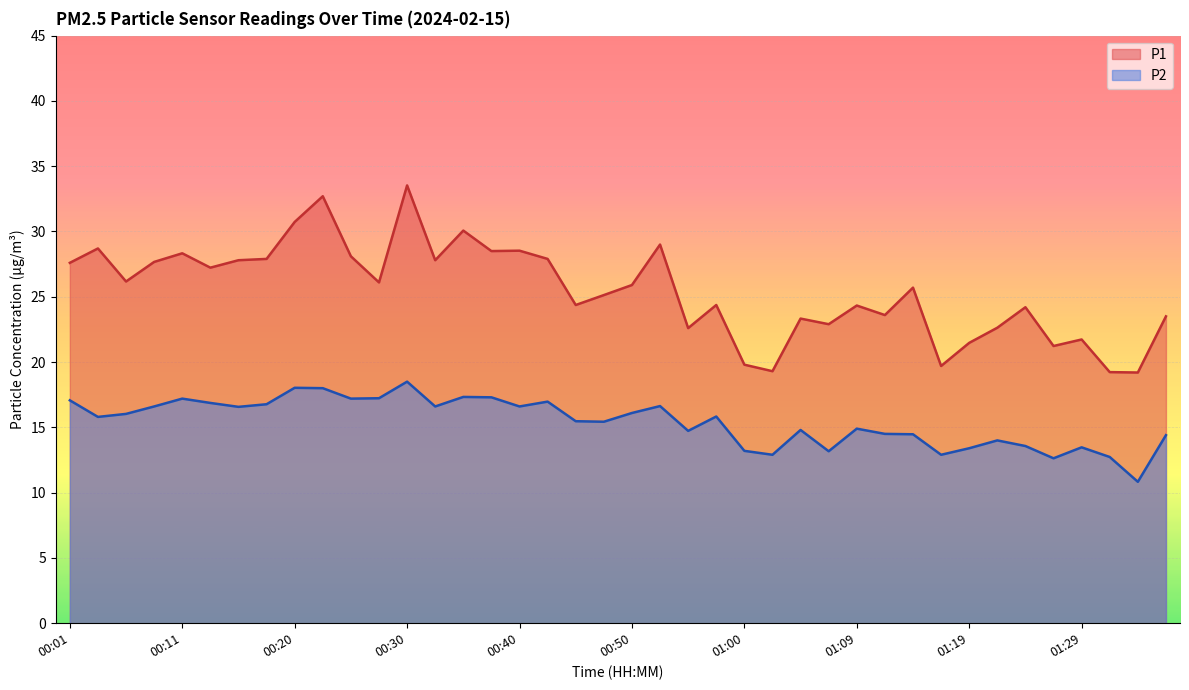

Does the chart display data point markers on the line(s)?

No